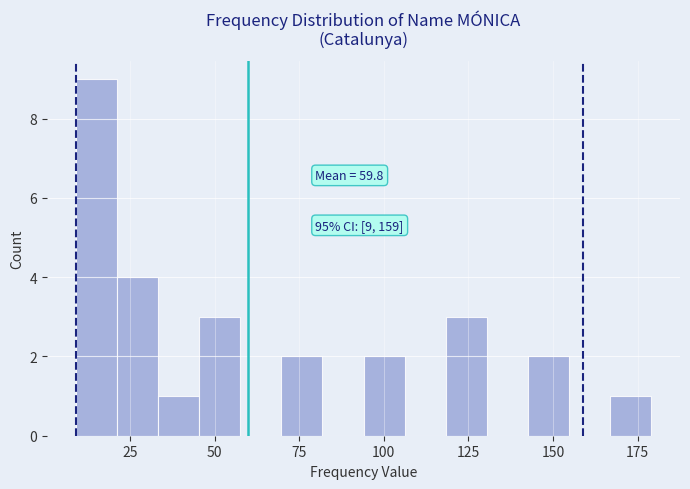

Read against the x-axis, roughly where is the centre of the tallest bar?

15